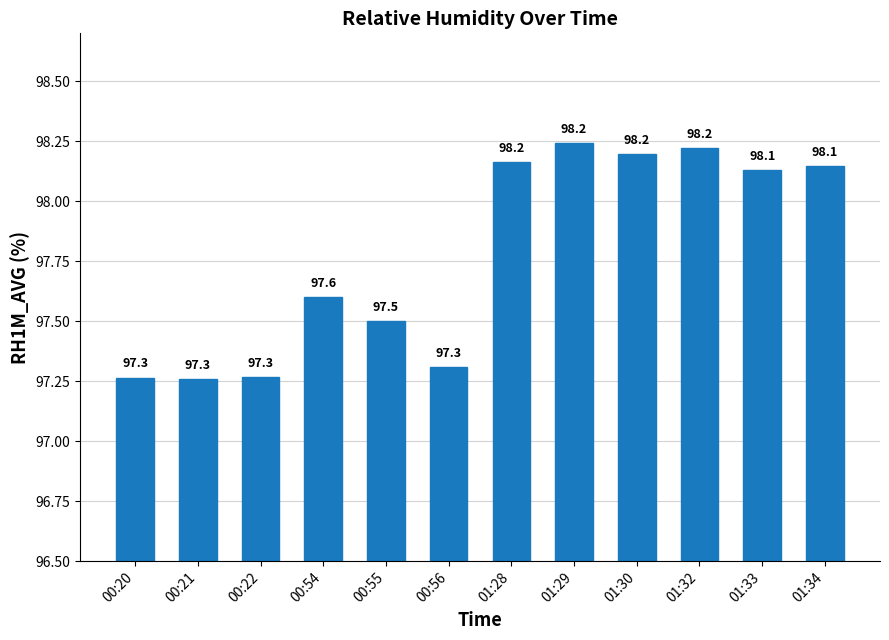

Where does the data first go above 98?

01:28